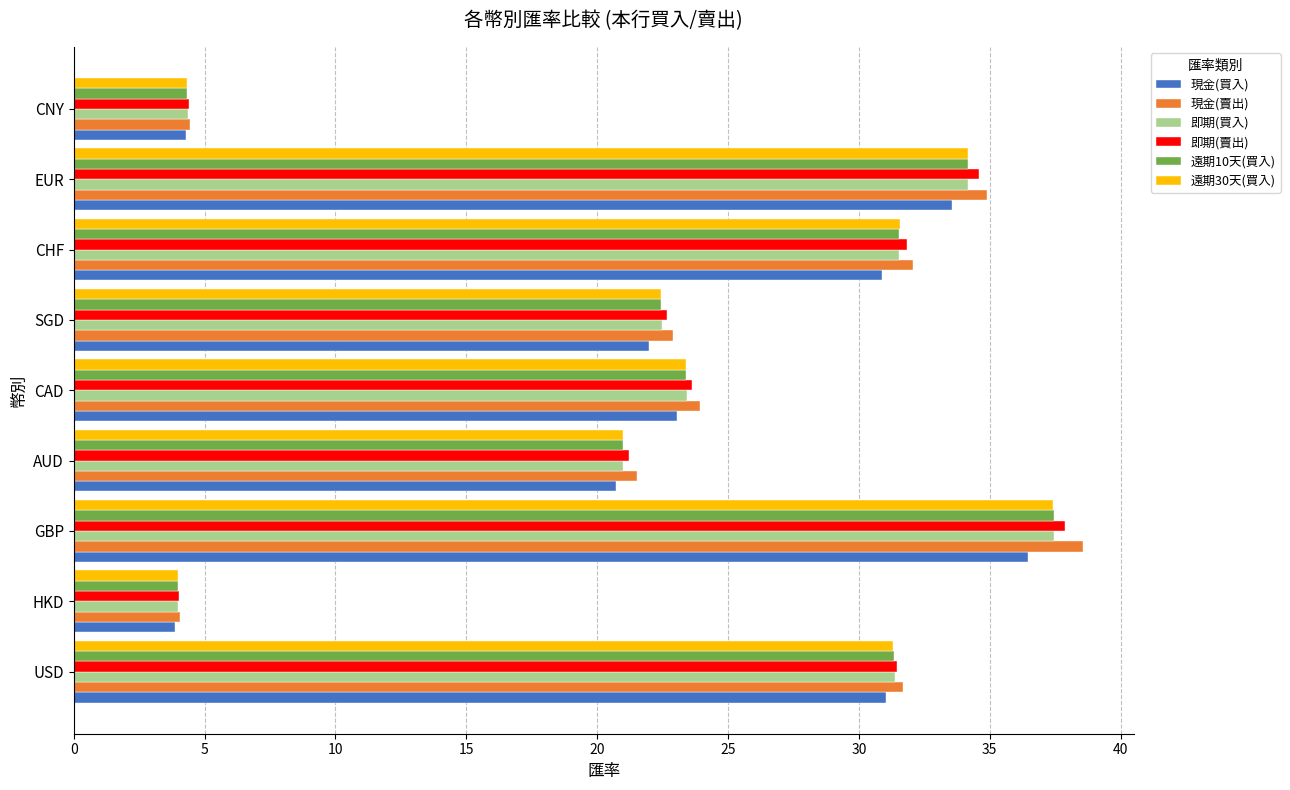

At which label is 現金(買入) closest to 20?

AUD